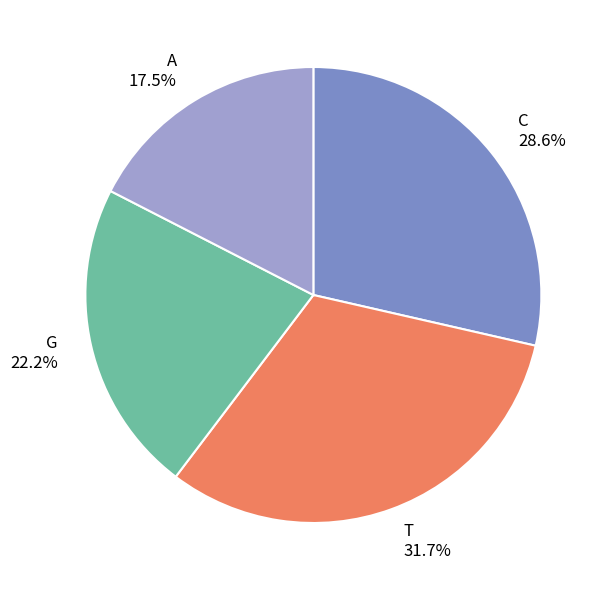

Is there any slice that represents more than half of the pie?

No